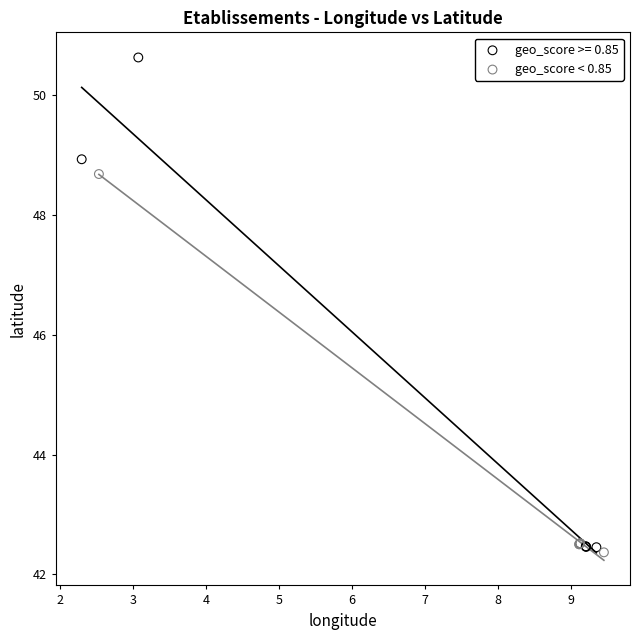

Which series has the widest spread of Y values?

geo_score >= 0.85